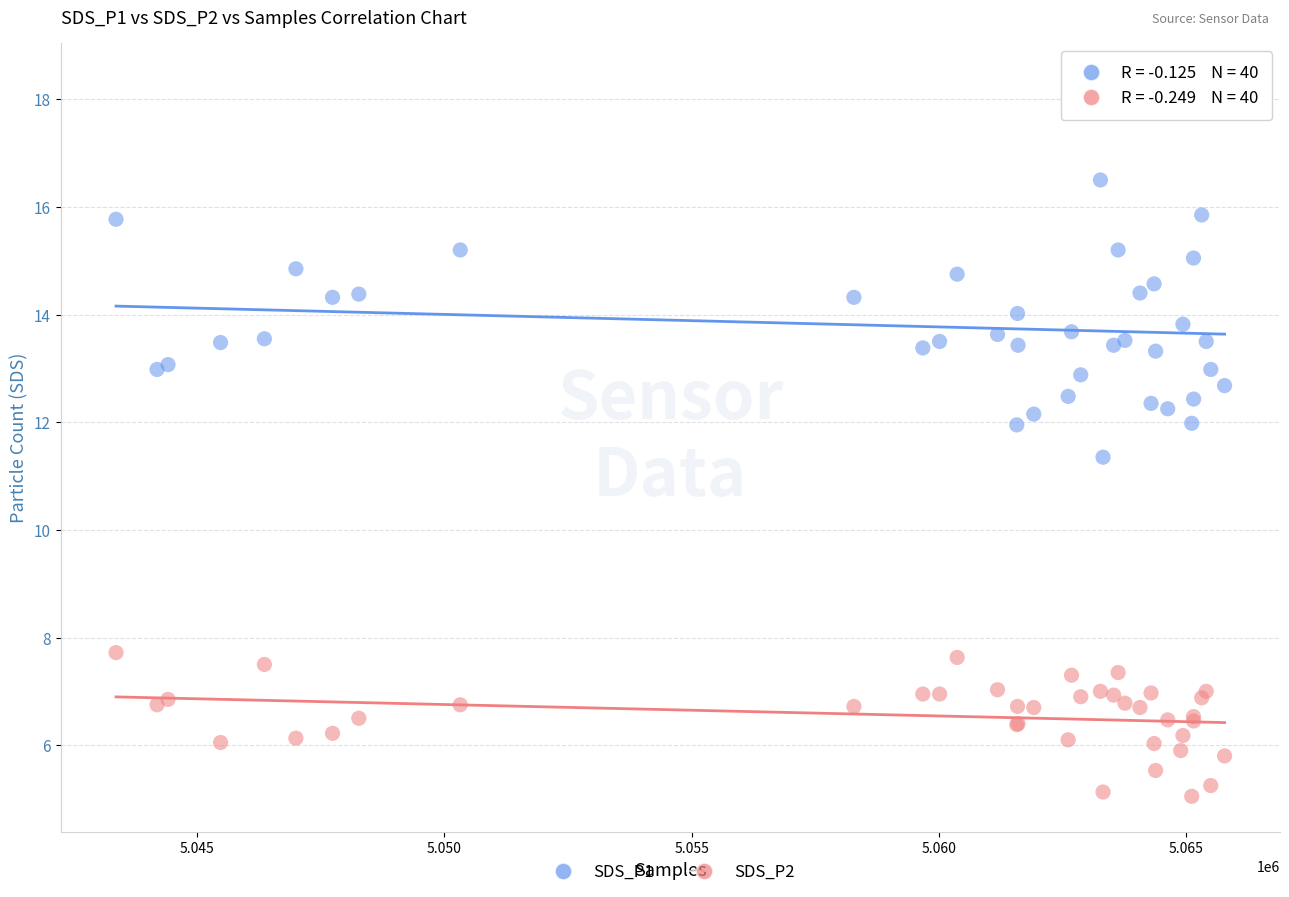

Which series reaches the maximum Y coordinate?

SDS_P1